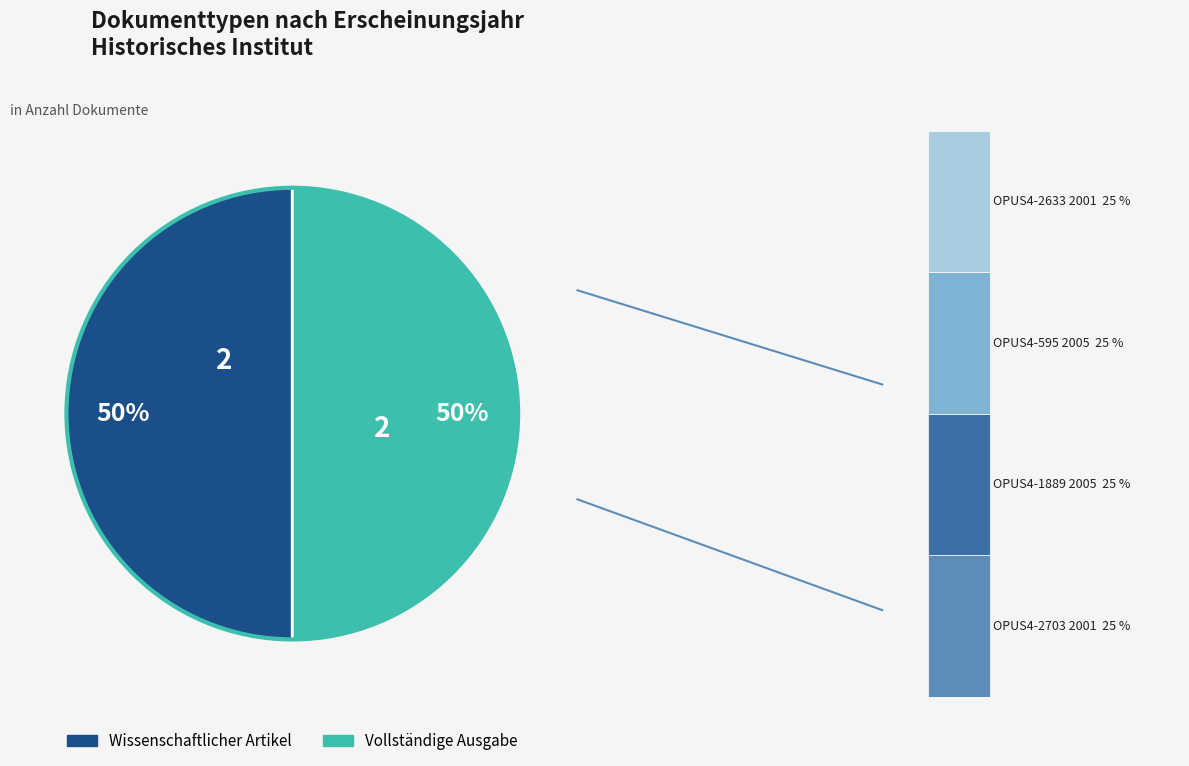

True or false: OPUS4-2633 accounts for 17% of the total.

False